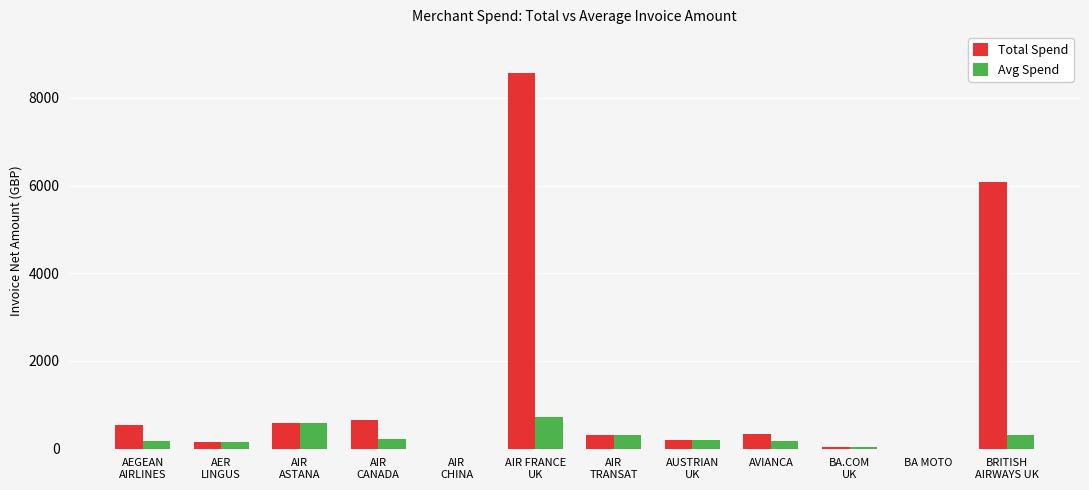

What is the highest value of the Avg Spend series?

714.0